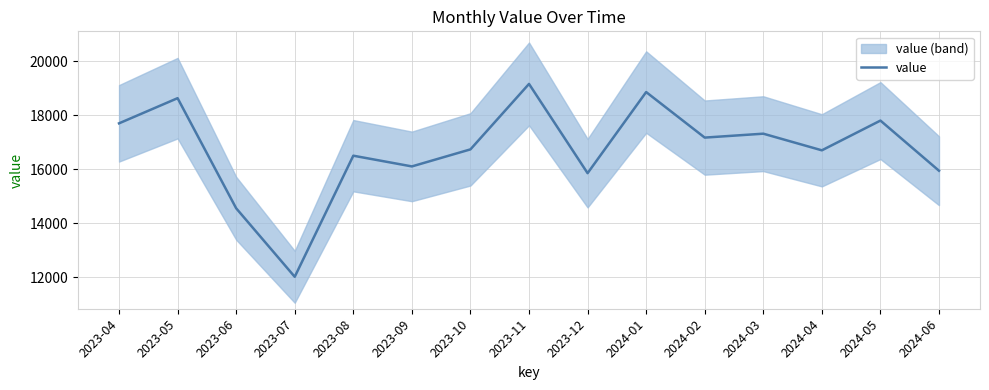

How many interior local peaks (higher than both neighbors) does the data have?

6